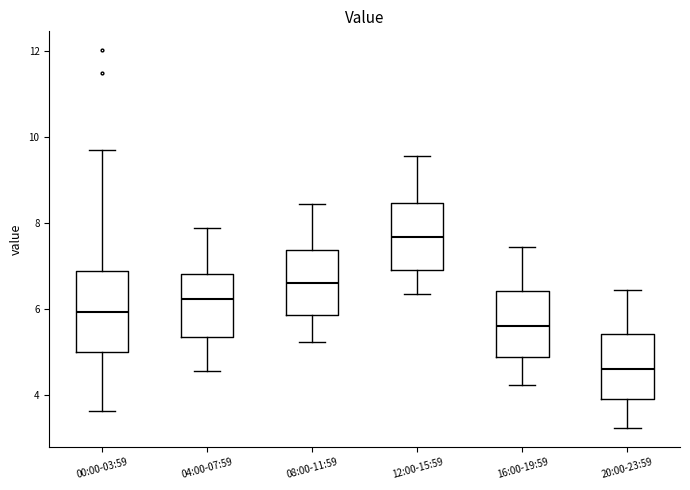

Which box's median line is the lowest?

20:00-23:59